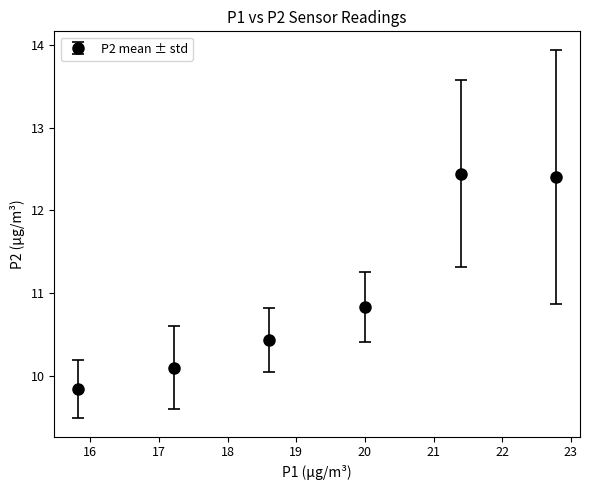

True or false: the data has more than 2 interior local peaks.

False